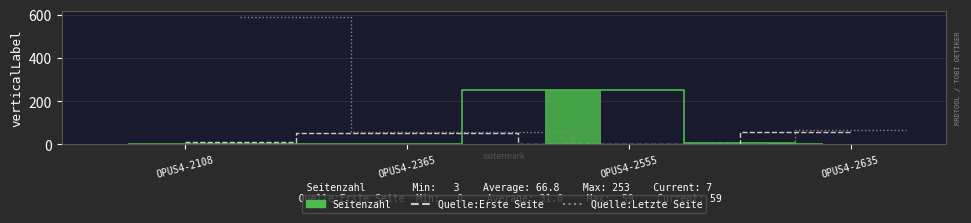

Are the bars grouped side by side (vs. stacked)?

Yes